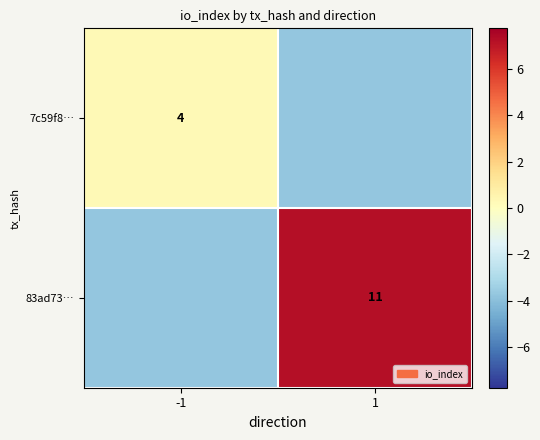

What is the approximate value of 83ad73… at -1?

-3.8